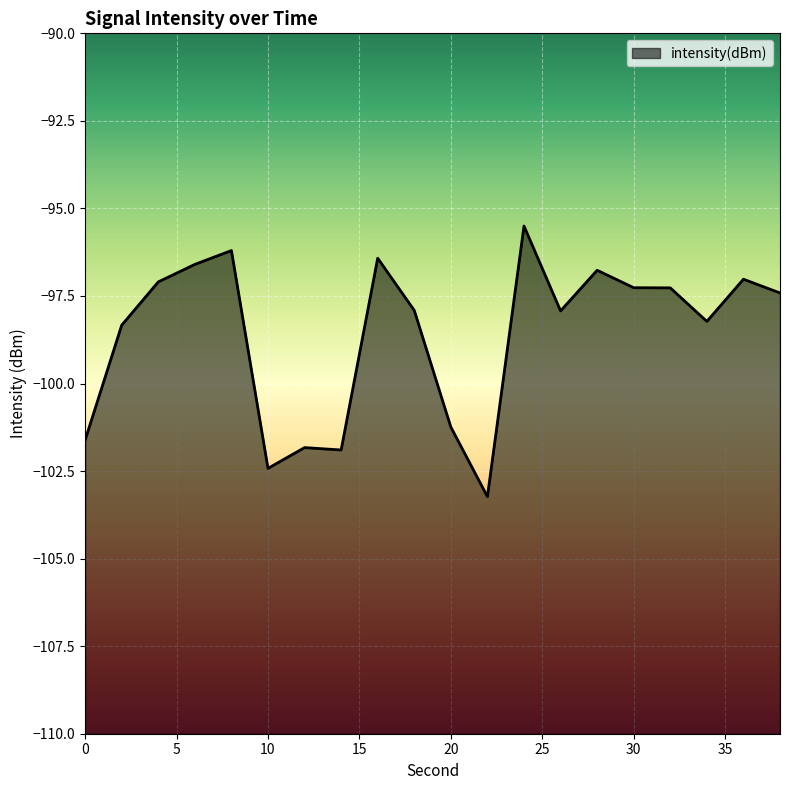

What is the greatest value displayed?

-95.5